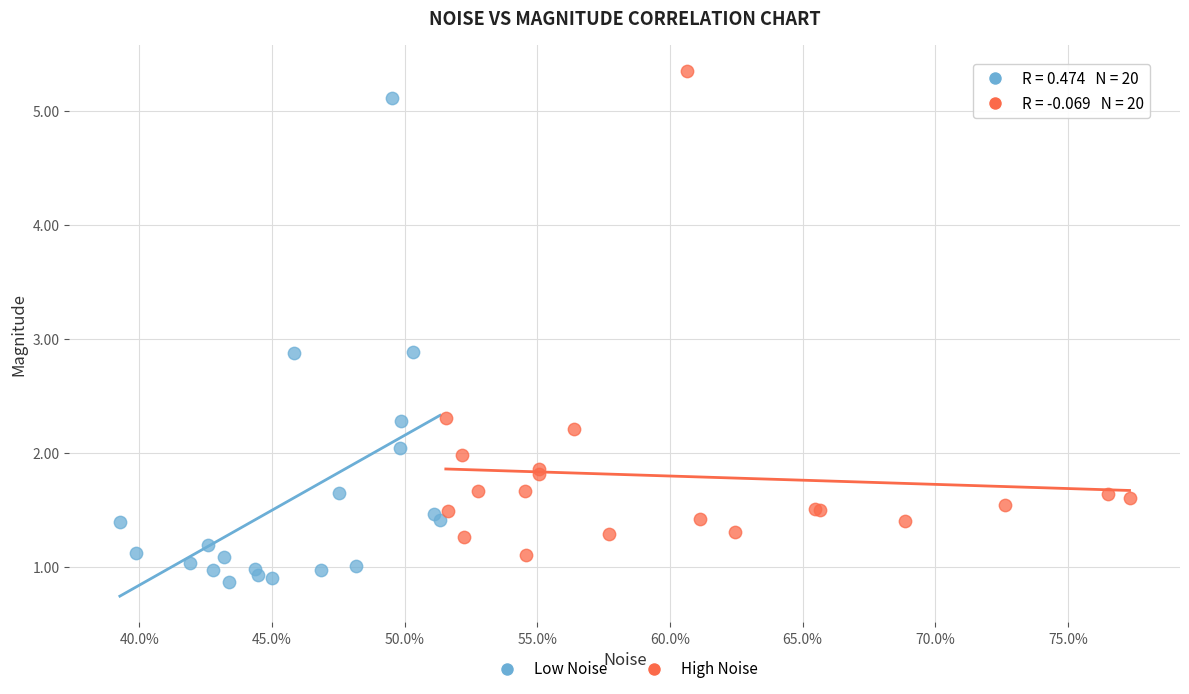

Which series reaches the minimum Y coordinate?

Low Noise